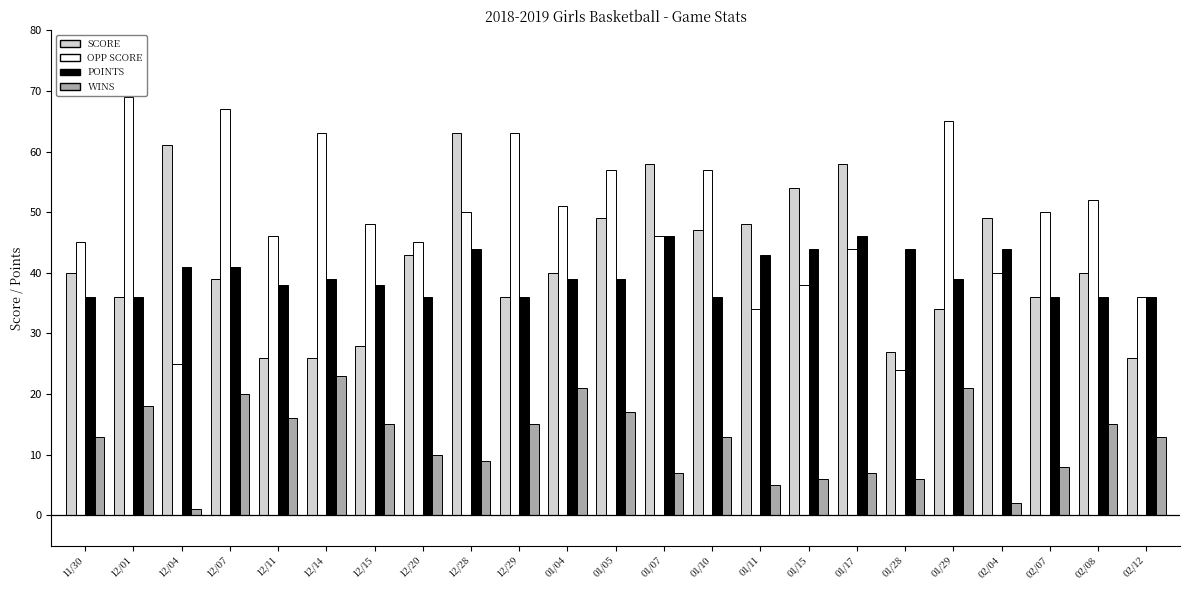

What is the sum of the OPP SCORE values at 01/29 and 01/05?

122